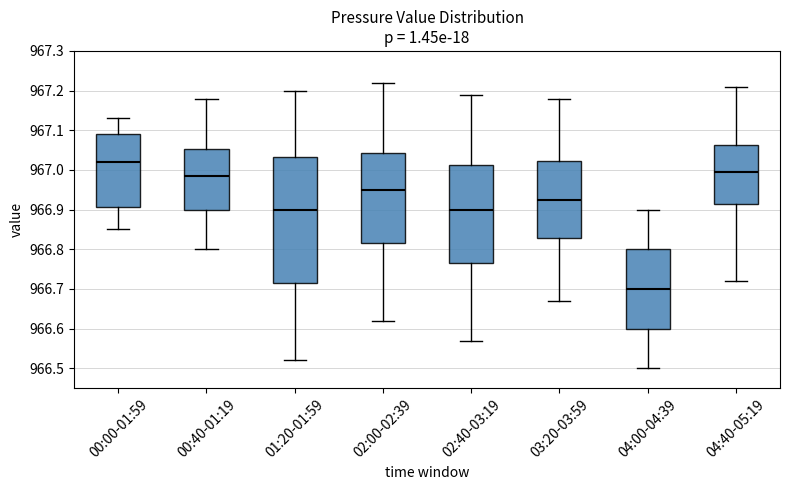

Comparing the boxes themselves (not the whiskers), which one is the tallest?

01:20-01:59